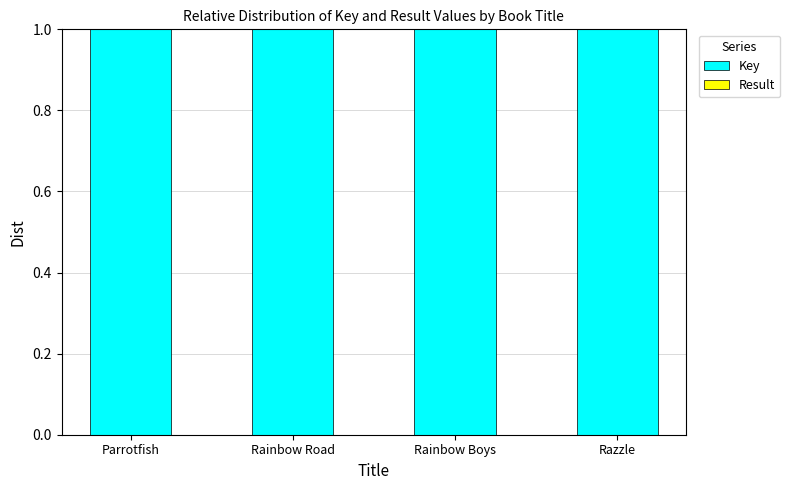

True or false: Key has a value of 1.6 at Rainbow Road.

False